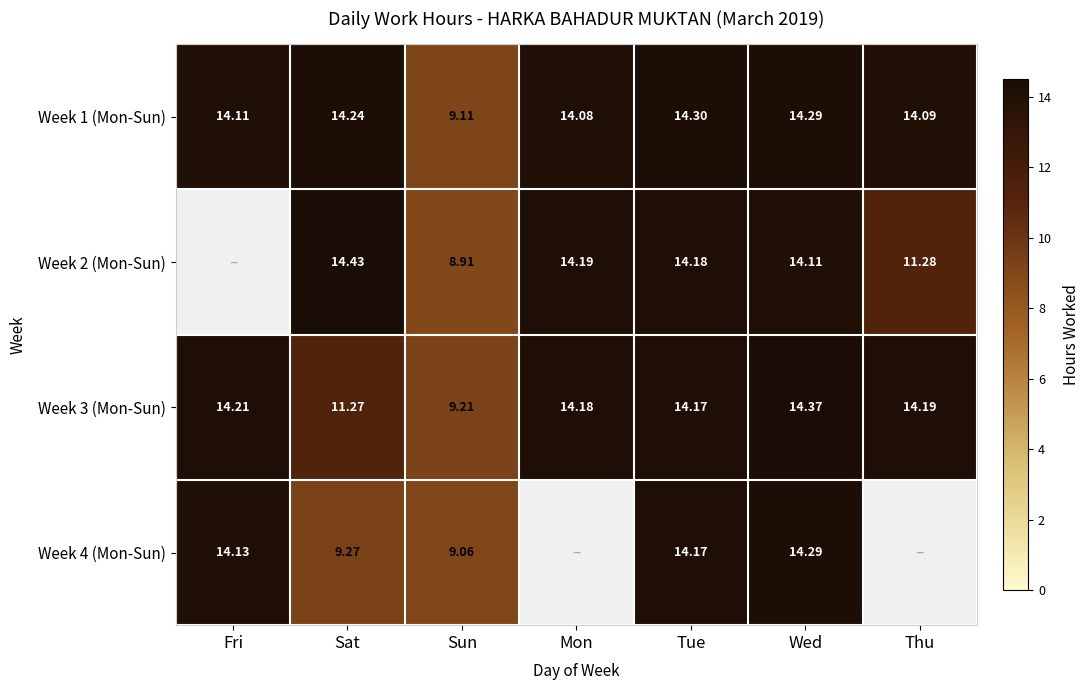

What is the difference between the Week 1 (Mon-Sun) values at Sun and Wed?

5.2